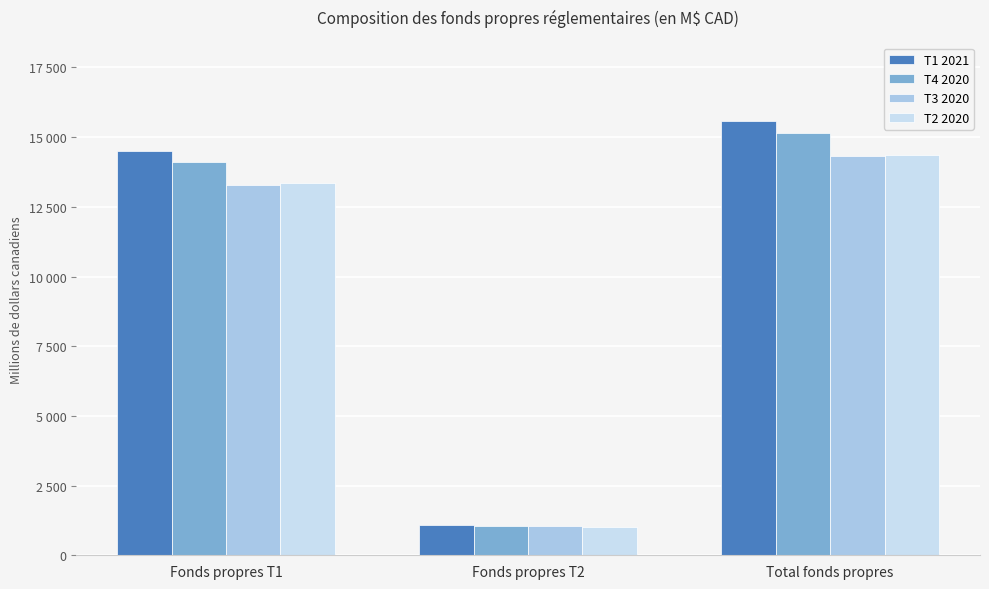

What are all the series names shown in the legend?

T1 2021, T4 2020, T3 2020, T2 2020